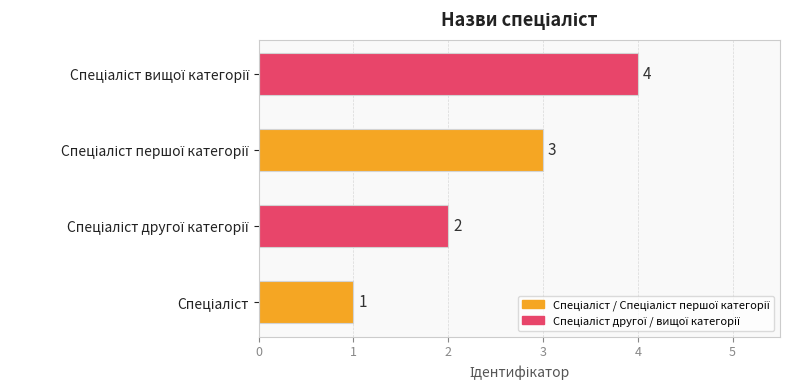

What is the sum of all values?

10